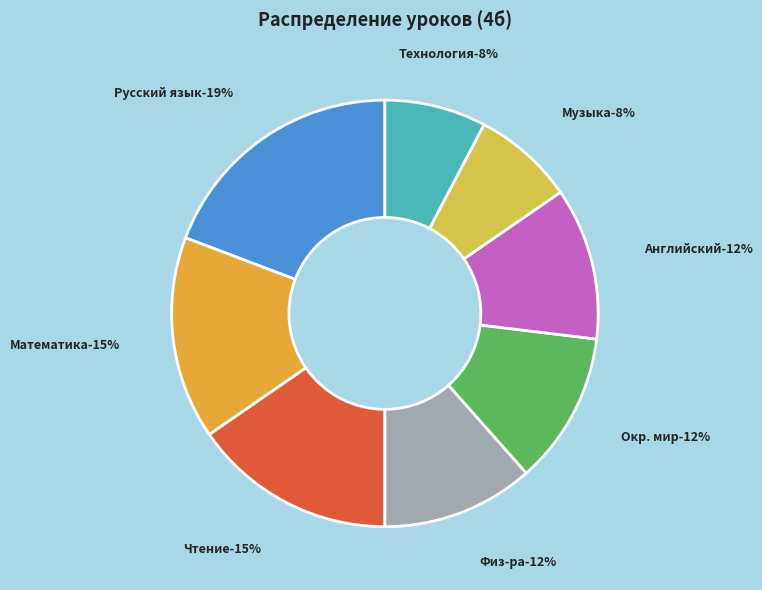

Between Русский язык and Окр. мир, which is larger?

Русский язык